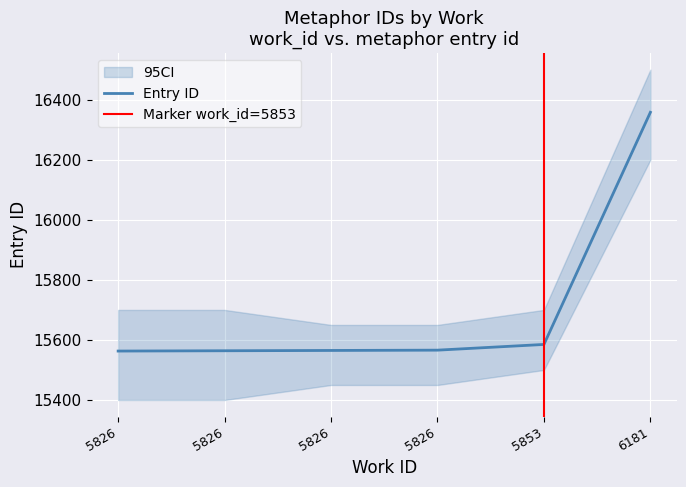

The value at 5826 is 3892. True or false?

False